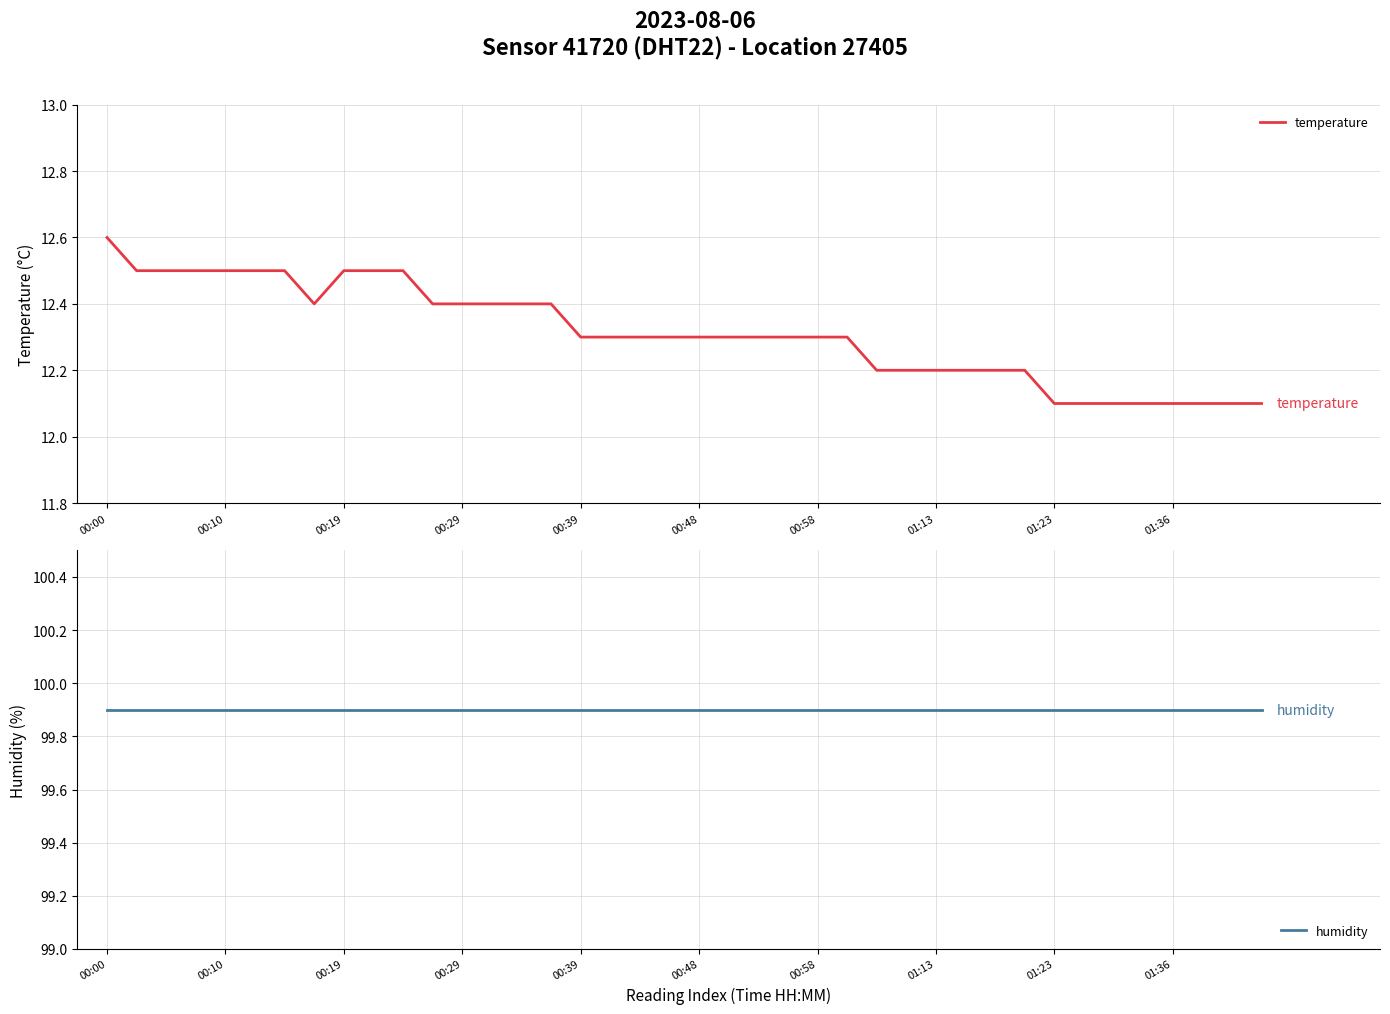

What value does the temperature series have at 00:39?

12.3